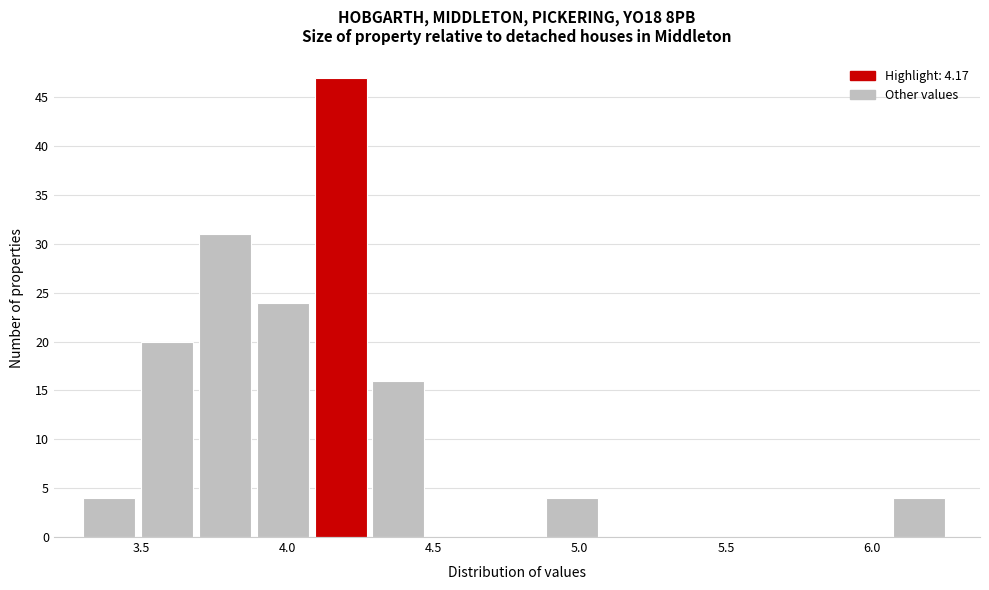

Around what value on the x-axis is the tallest bar? Give the approximate position of its centre, as read against the axis.

4.20